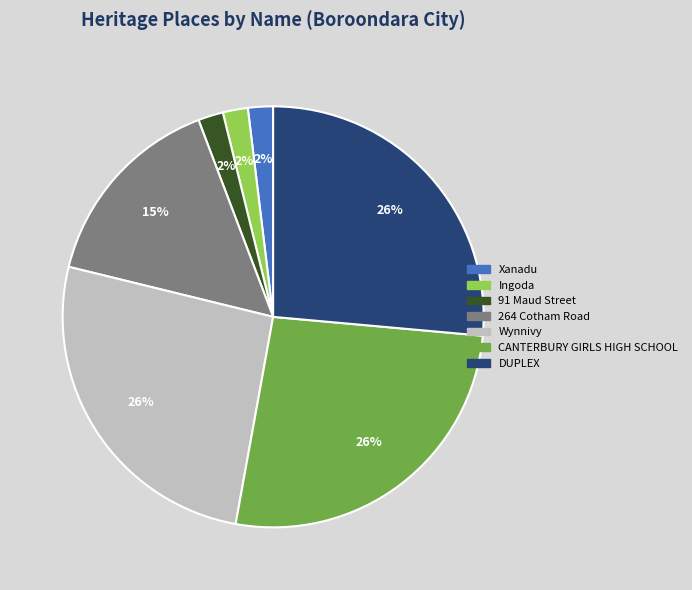

Count the number of slices in the pie.

7